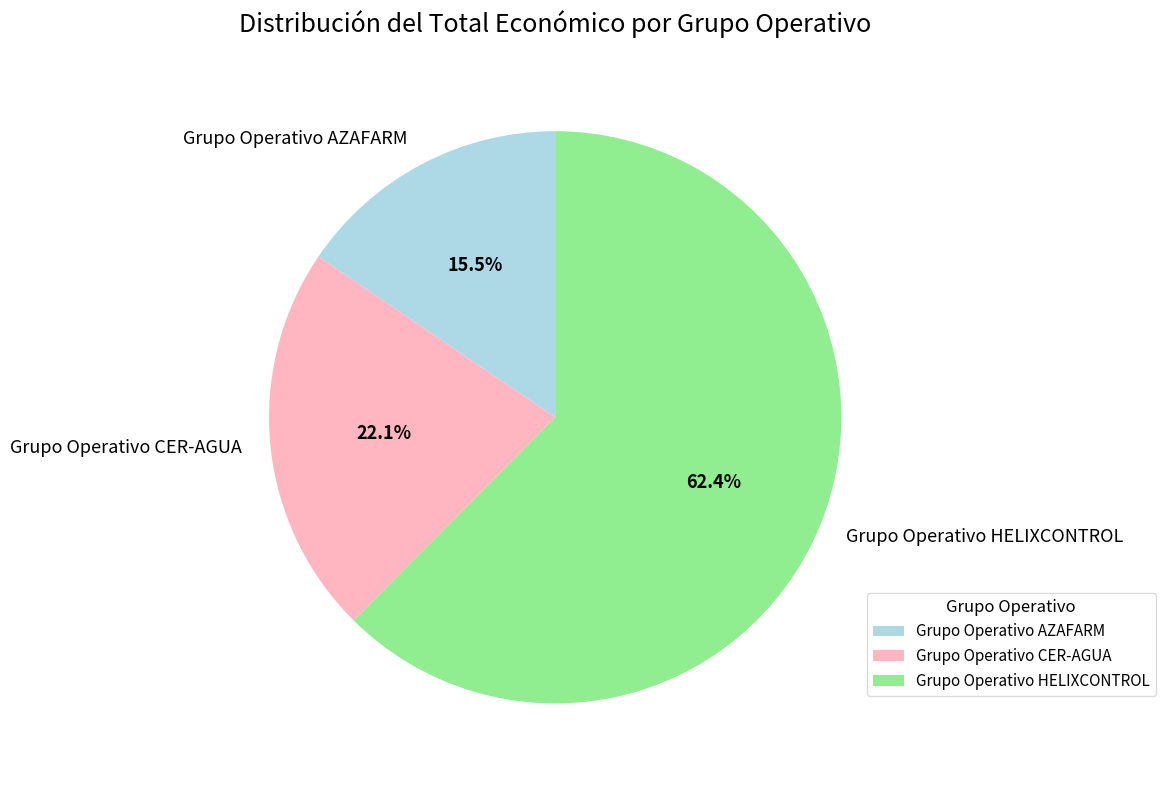

Which slice is the smallest?

Grupo Operativo AZAFARM